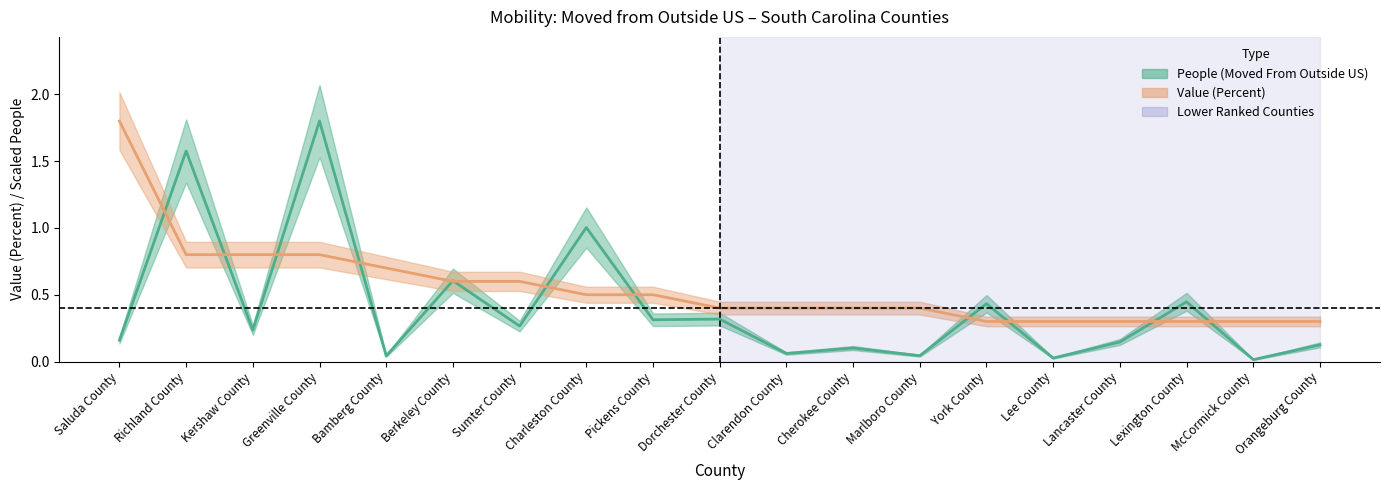

Which series has the largest total across all categories?

Value (Percent)